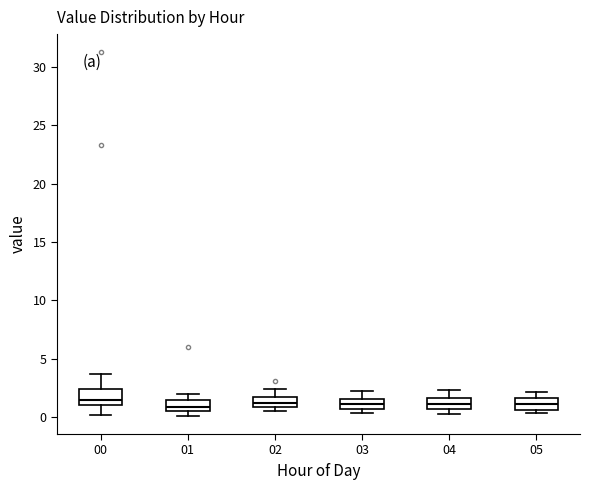

Reading left to right, read every box against the y-axis: the position of its median line, the range the box covers, and the ends of its whiskers. The values are not printed on the chart, so give them approximately, as read against the axis.

00: median 1.5, box 1.0 to 2.5, whiskers 0.0 to 3.5
01: median 1.0, box 0.5 to 1.5, whiskers 0.0 to 2.0
02: median 1.0 (inside the box), box 1.0 to 1.5, whiskers 0.5 to 2.5
03: median 1.0, box 0.5 to 1.5, whiskers 0.5 (just below the box's lower edge) to 2.5
04: median 1.0, box 0.5 to 1.5, whiskers 0.5 (just below the box's lower edge) to 2.5
05: median 1.0, box 0.5 to 1.5, whiskers 0.5 (just below the box's lower edge) to 2.0